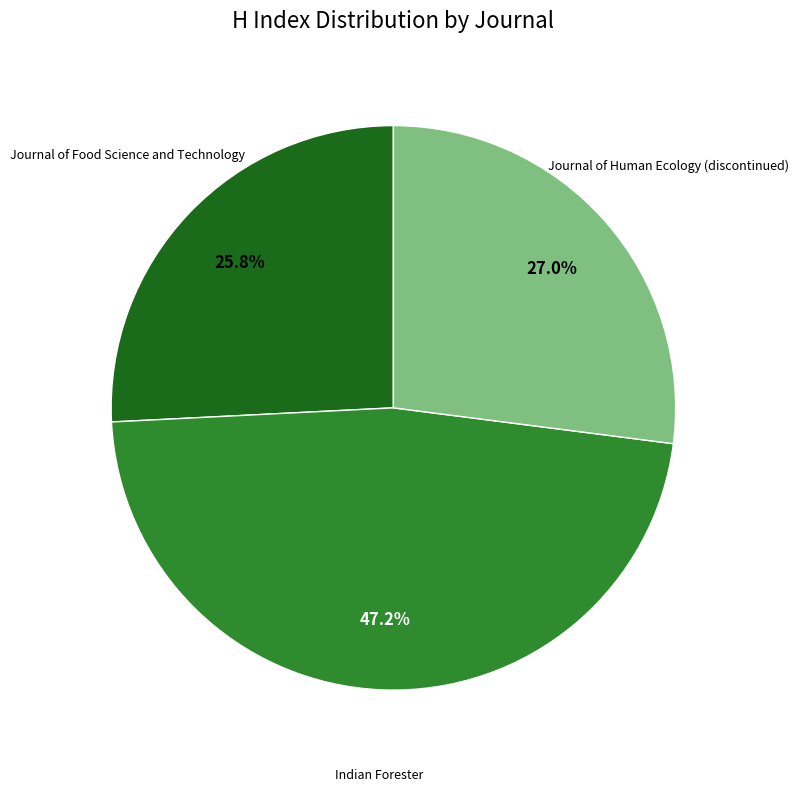

Is there any slice that represents more than half of the pie?

No